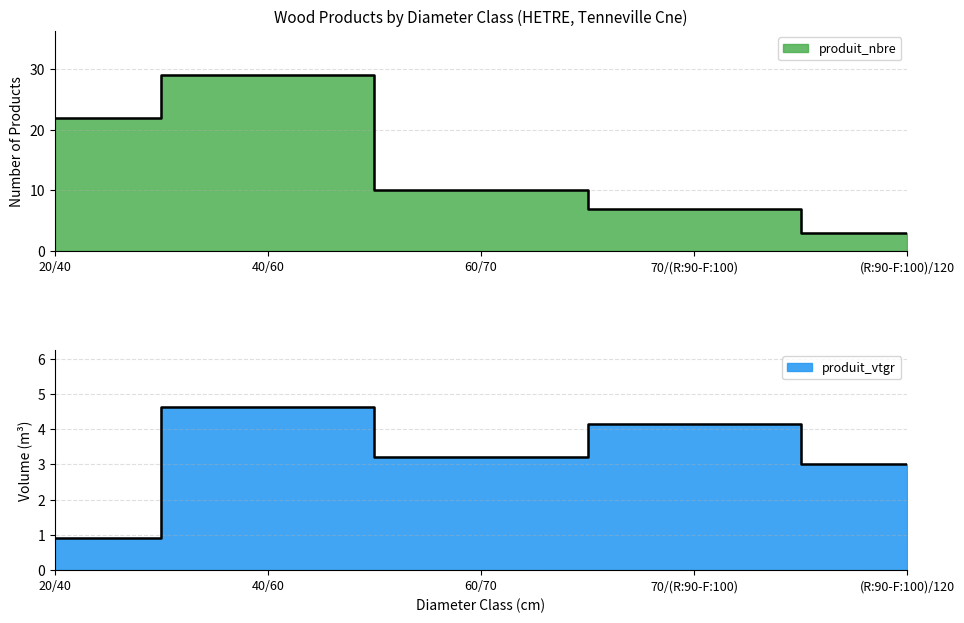

How many data points in produit_nbre are above 10?

2